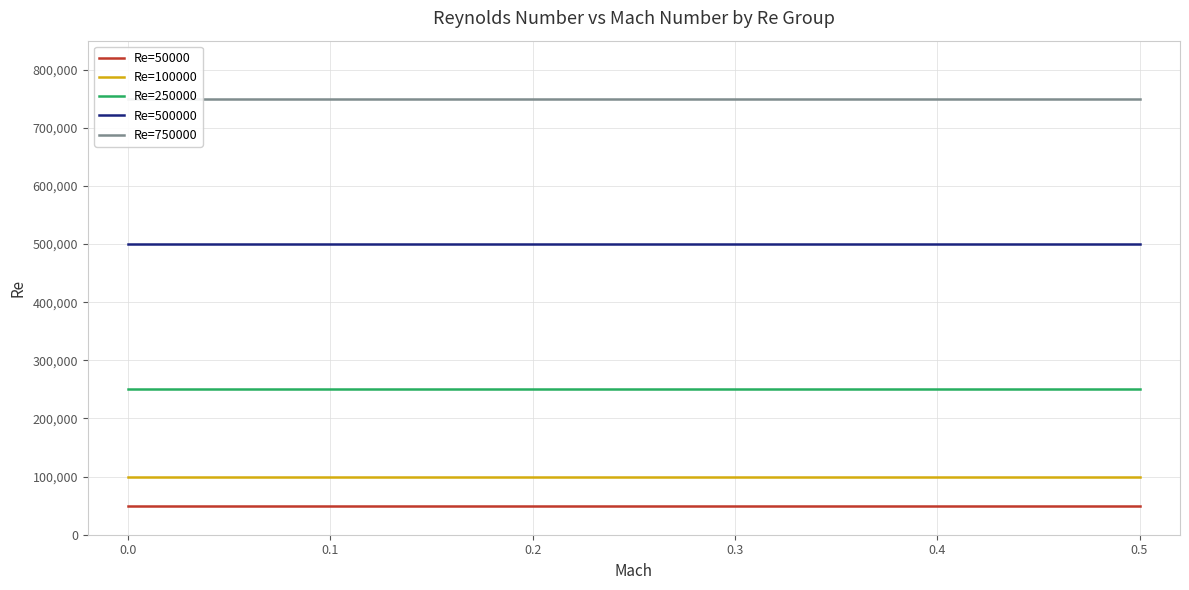

What is the average value of the Re=500000 series?

500000